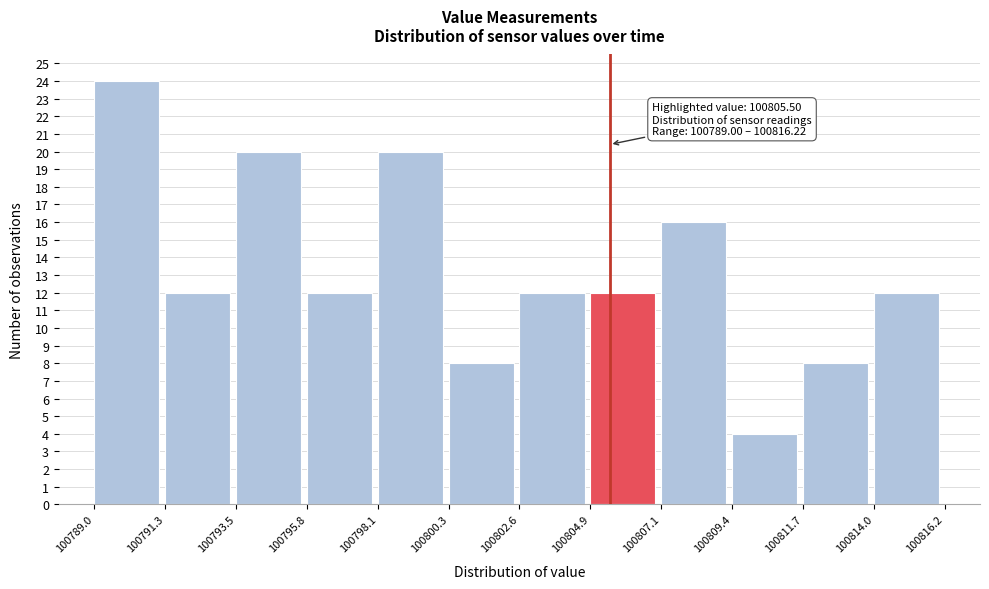

Which range on the x-axis has the tallest bar?

100789.0 to 100791.3